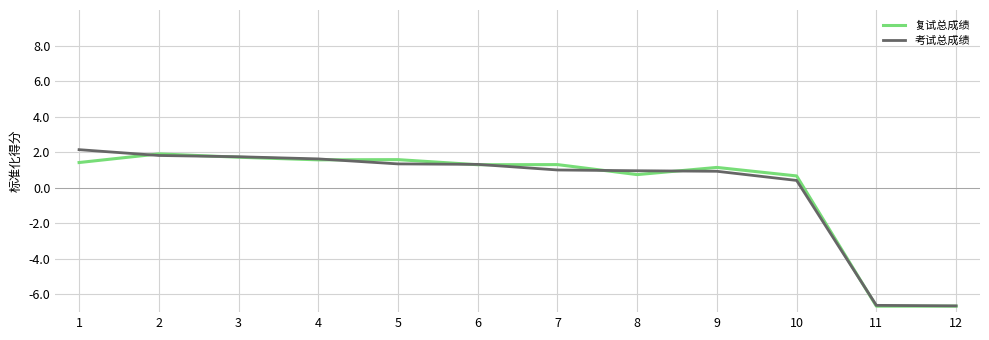

Read the 考试总成绩 value at 12.

-6.6